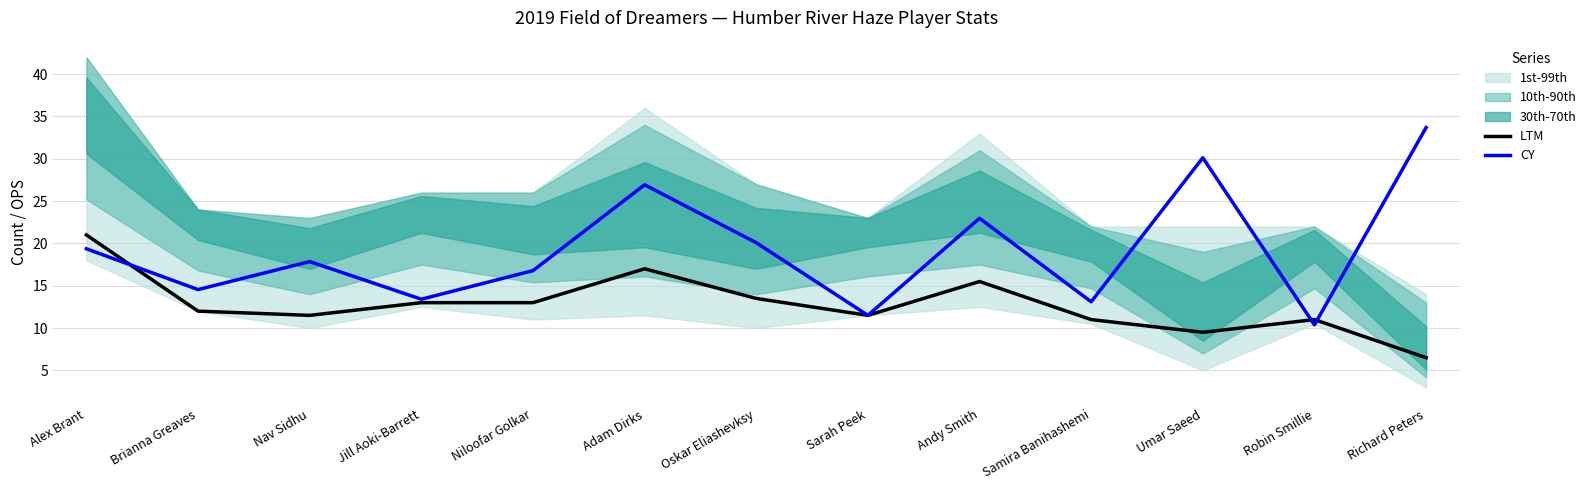

What is the label of the 4th point from the right?

Samira Banihashemi